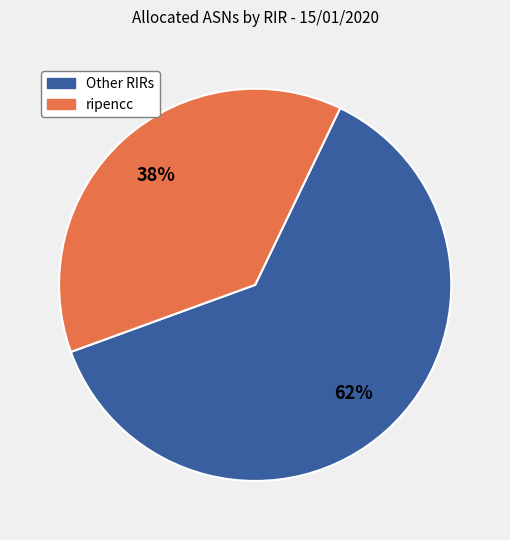

Does any single category account for the majority?

Yes